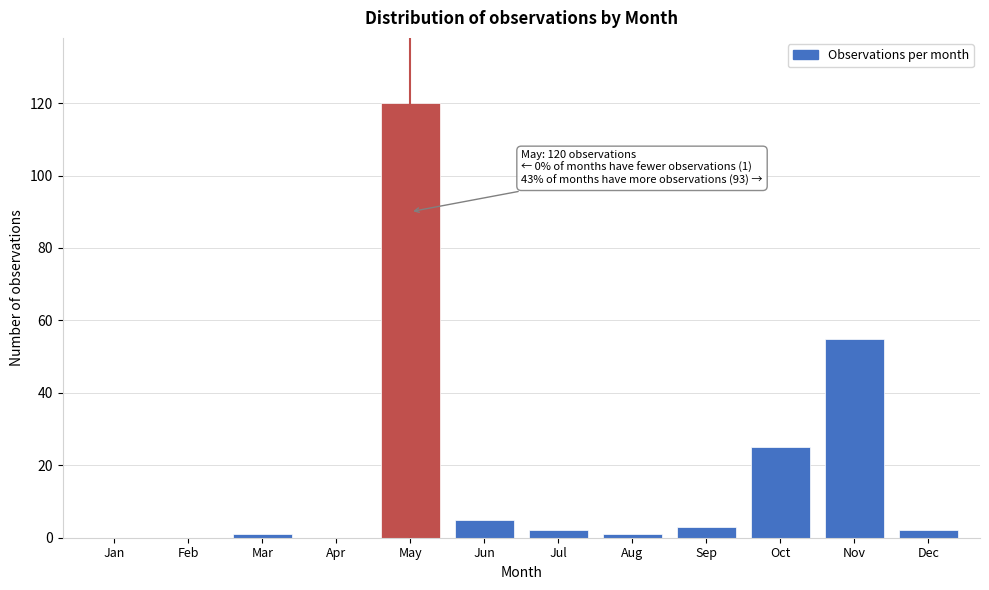

Reading left to right, extract all data points from this chart.

Jan=0	Feb=0	Mar=1	Apr=0	May=120	Jun=5	Jul=2	Aug=1	Sep=3	Oct=25	Nov=55	Dec=2